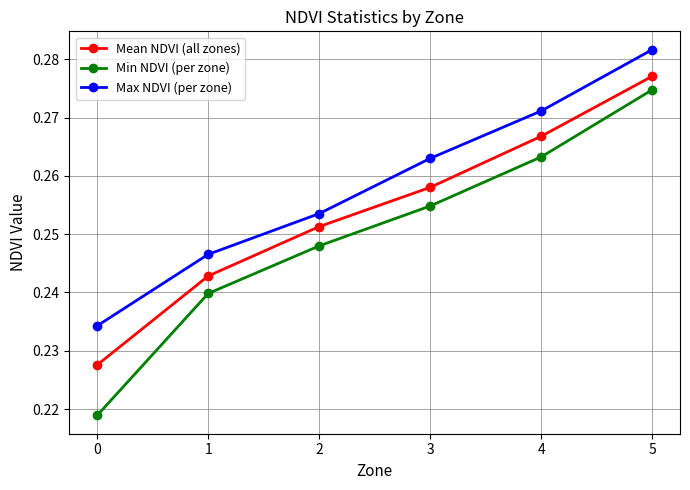

True or false: Min NDVI (per zone) and Max NDVI (per zone) cross at least once.

False